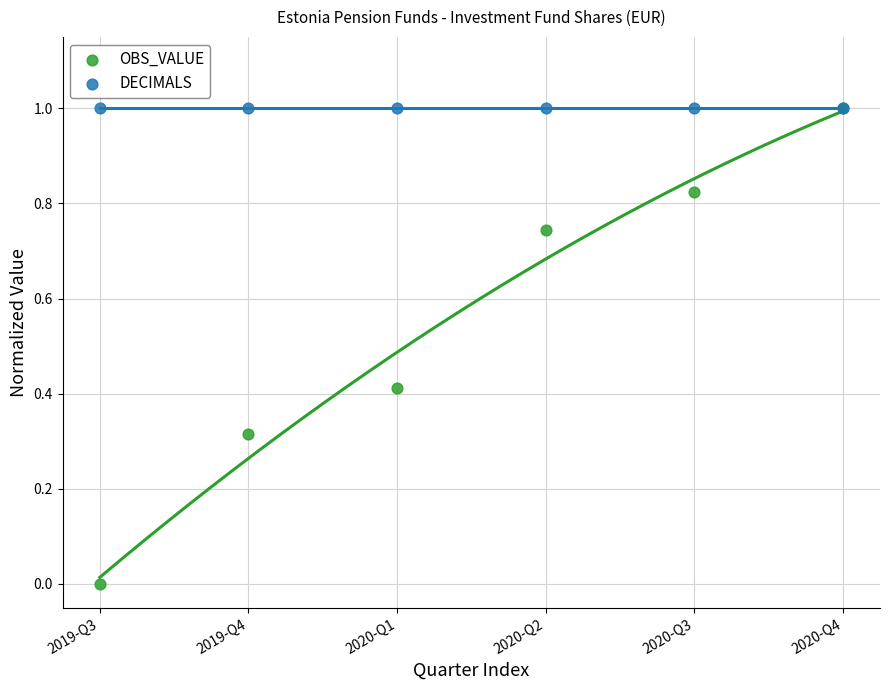

What are all the series names shown in the legend?

OBS_VALUE, DECIMALS